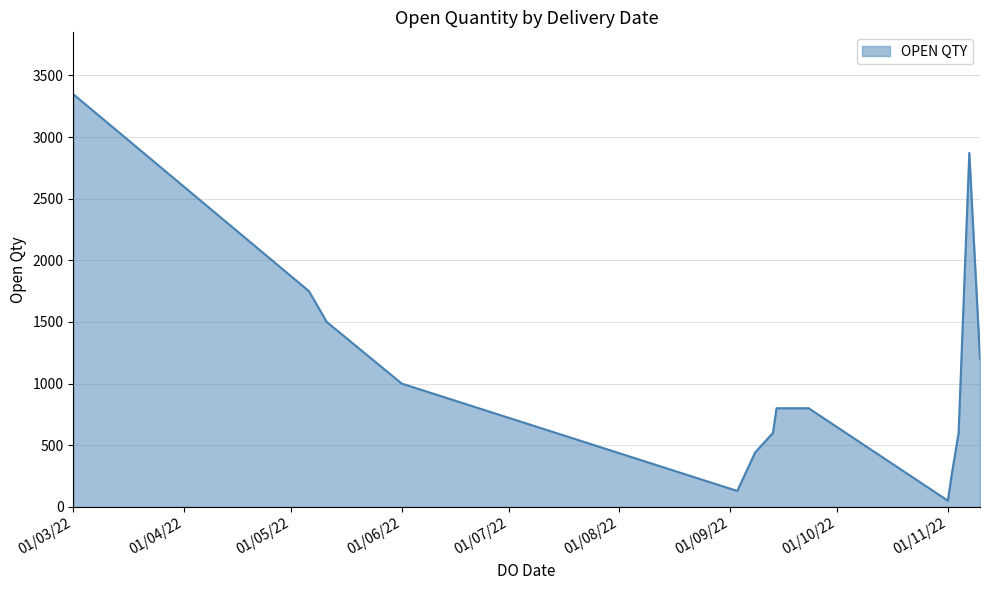

What is the maximum value shown in the chart?

3347